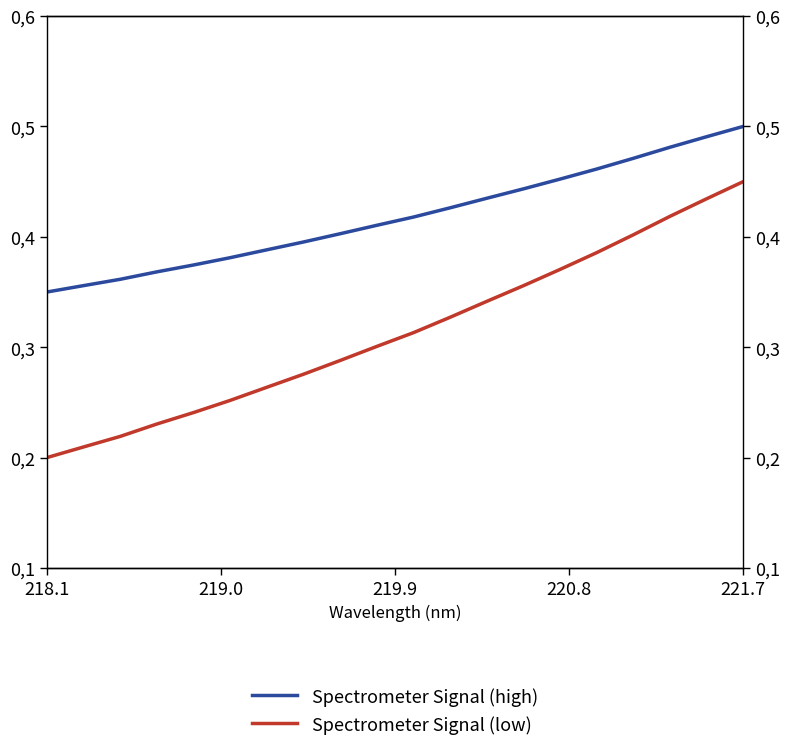

What is the difference between the second highest and second lowest values in the Spectrometer Signal (low) series?

0.2